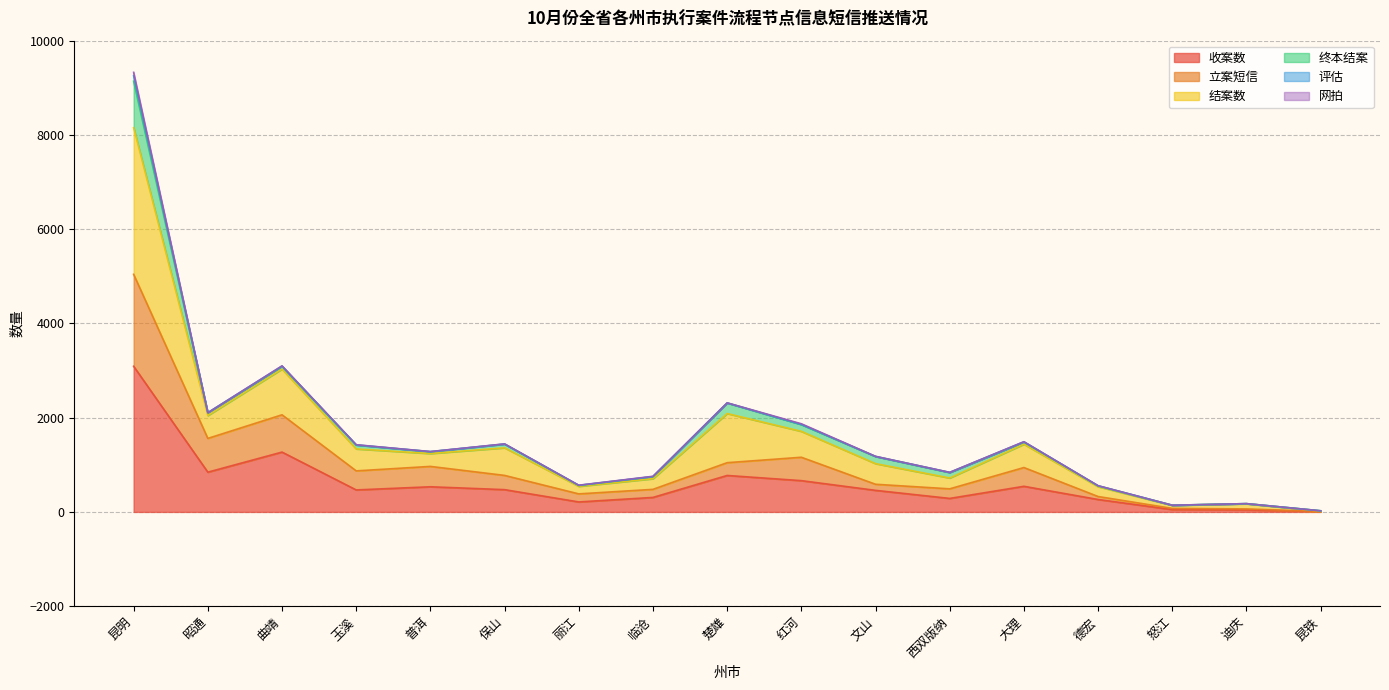

At which category is the sum across all series the highest?

昆明